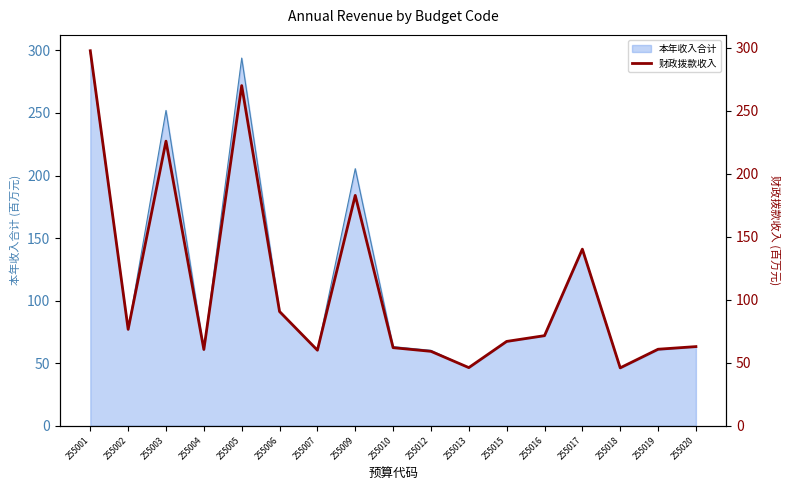

How many data points does each series have?

17